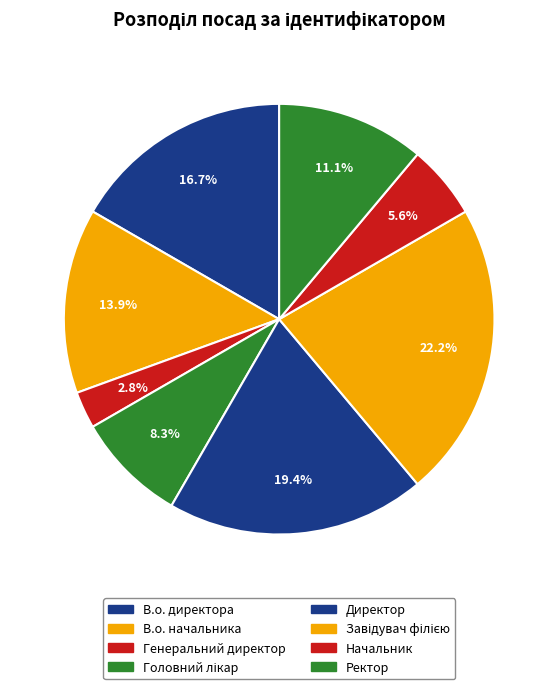

To the nearest percent, what is the difference between the В.о. начальника and Завідувач філією slice percentages?

8%